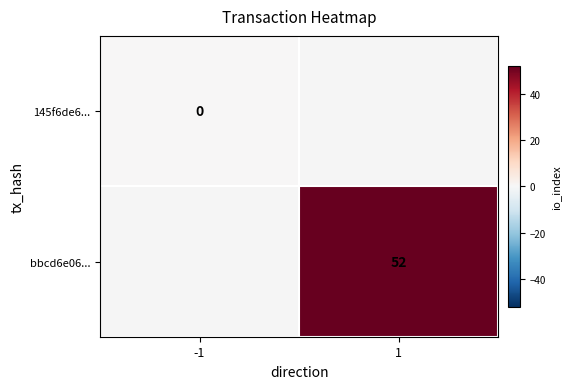

At which category does the chart reach its peak across all series?

1